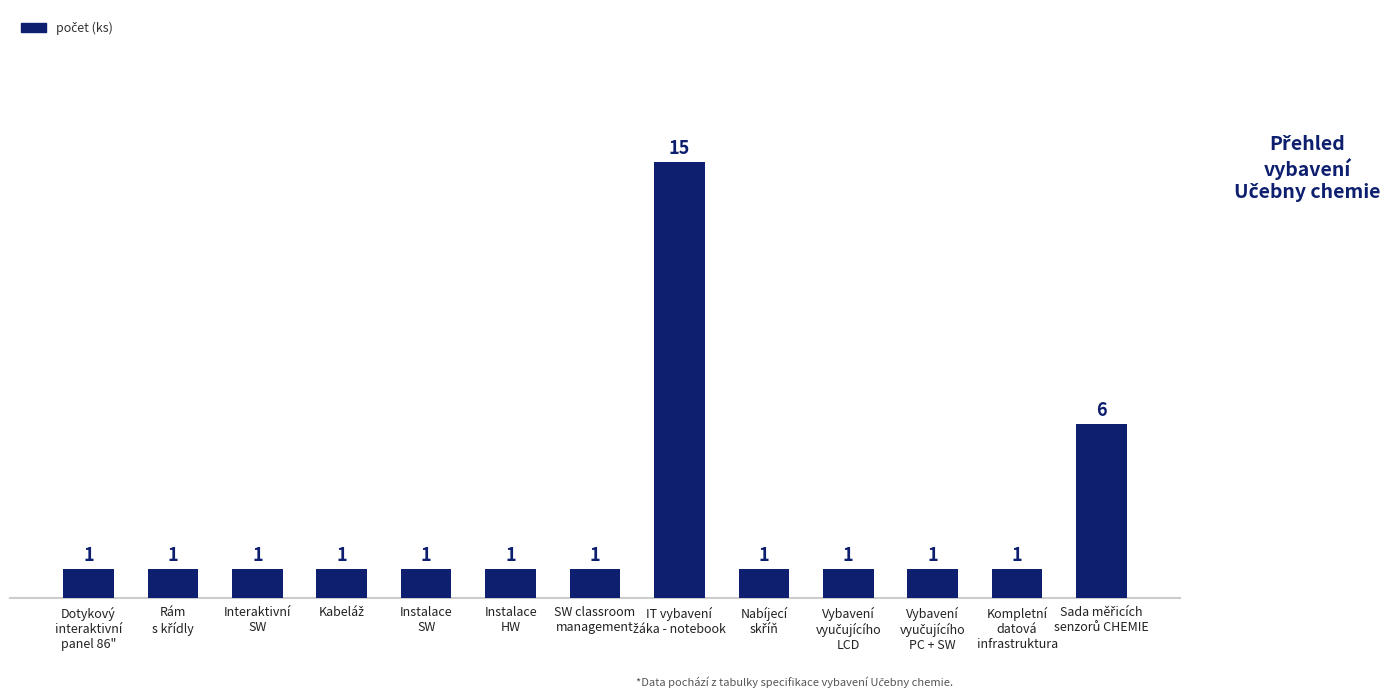

Reading left to right, transcribe all the data shown in this chart.

1	1	1	1	1	1	1	15	1	1	1	1	6